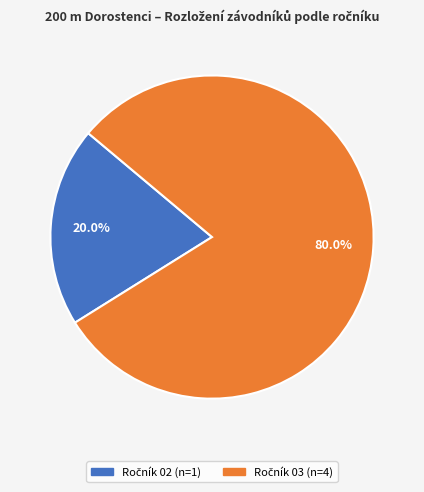

Does any single category account for the majority?

Yes